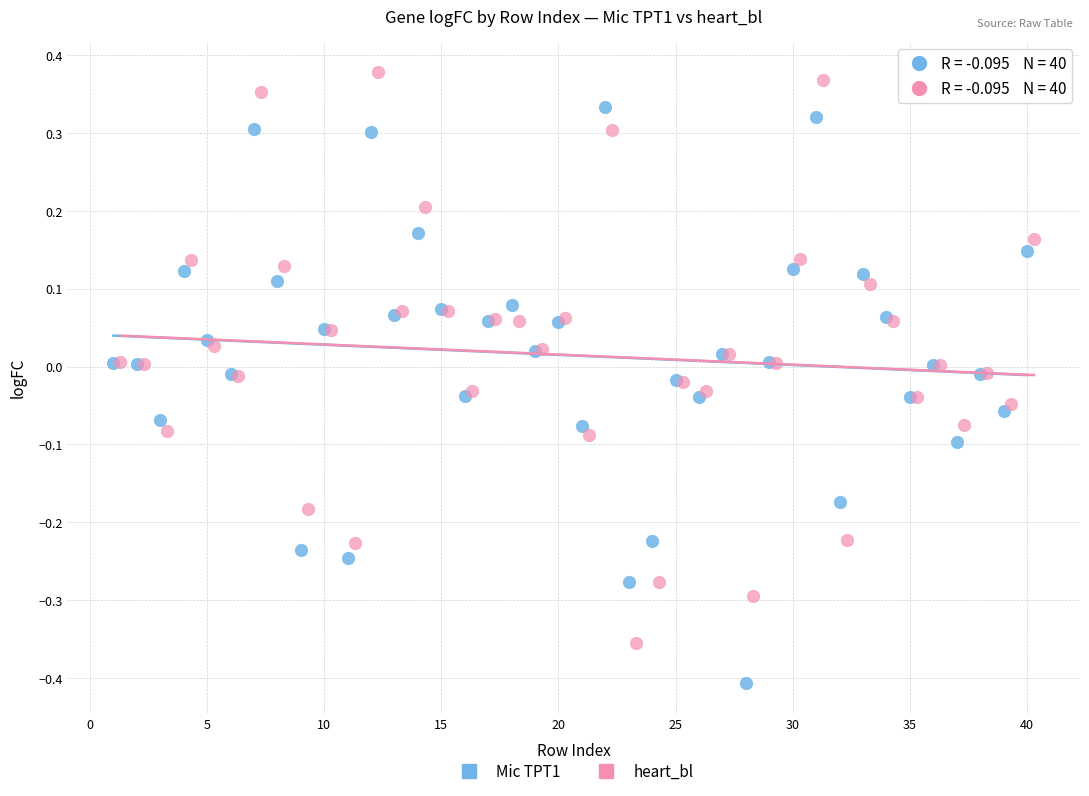

Which series reaches the maximum Y coordinate?

heart_bl